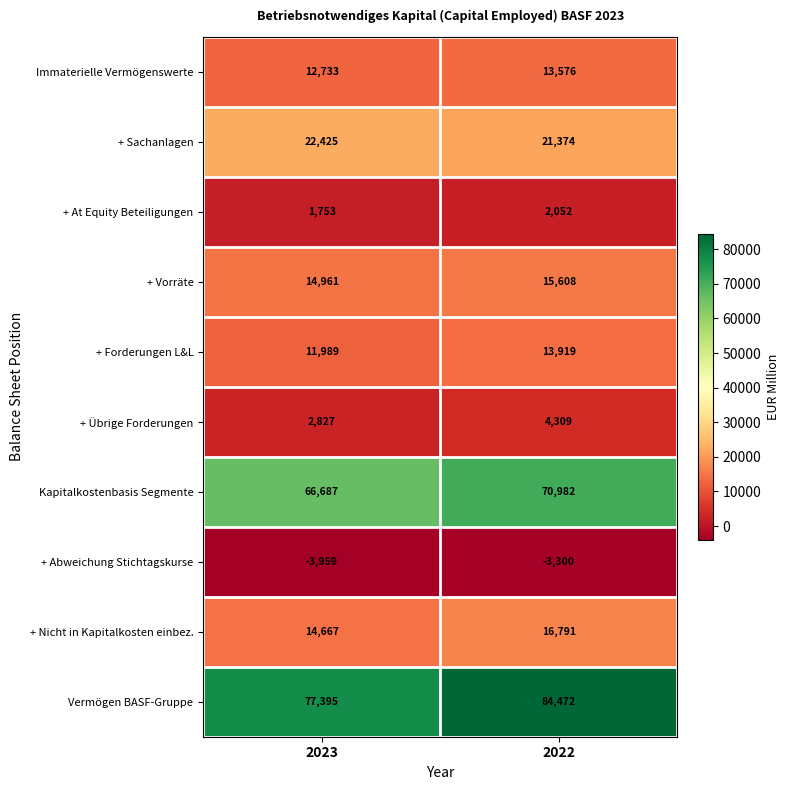

What is the smallest value displayed?

-3959